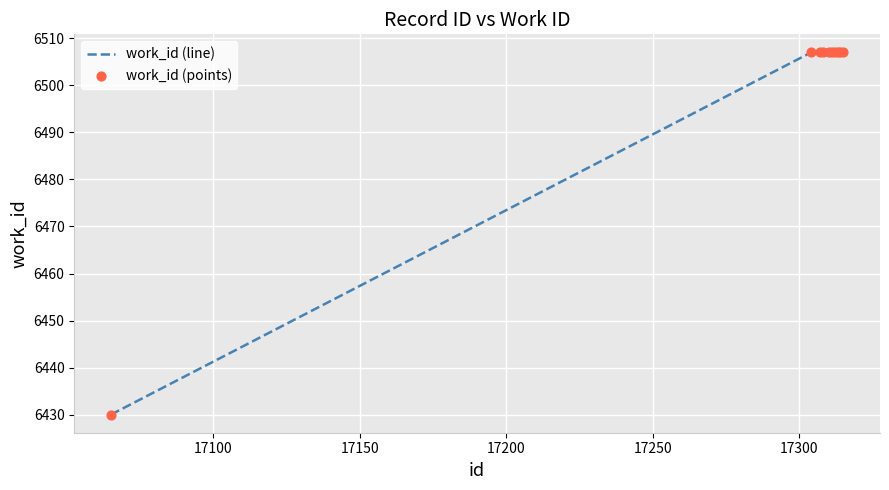

What is the maximum value shown in the chart?

6507